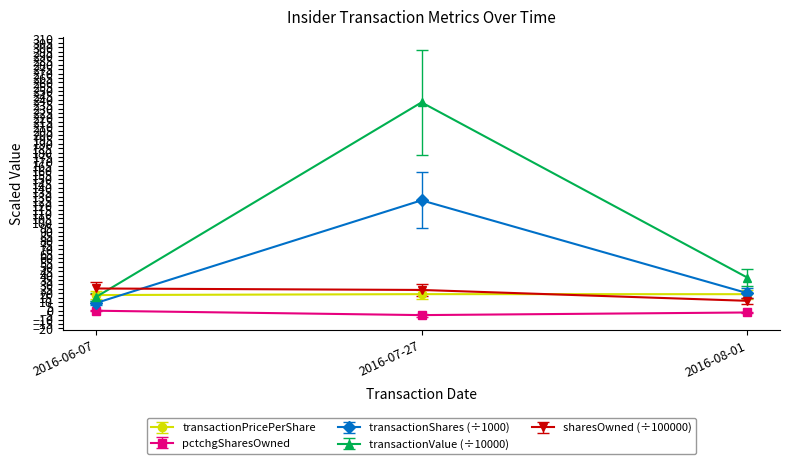

Is it true that transactionShares (÷1000) equals 45.5 at 2016-07-27?

False